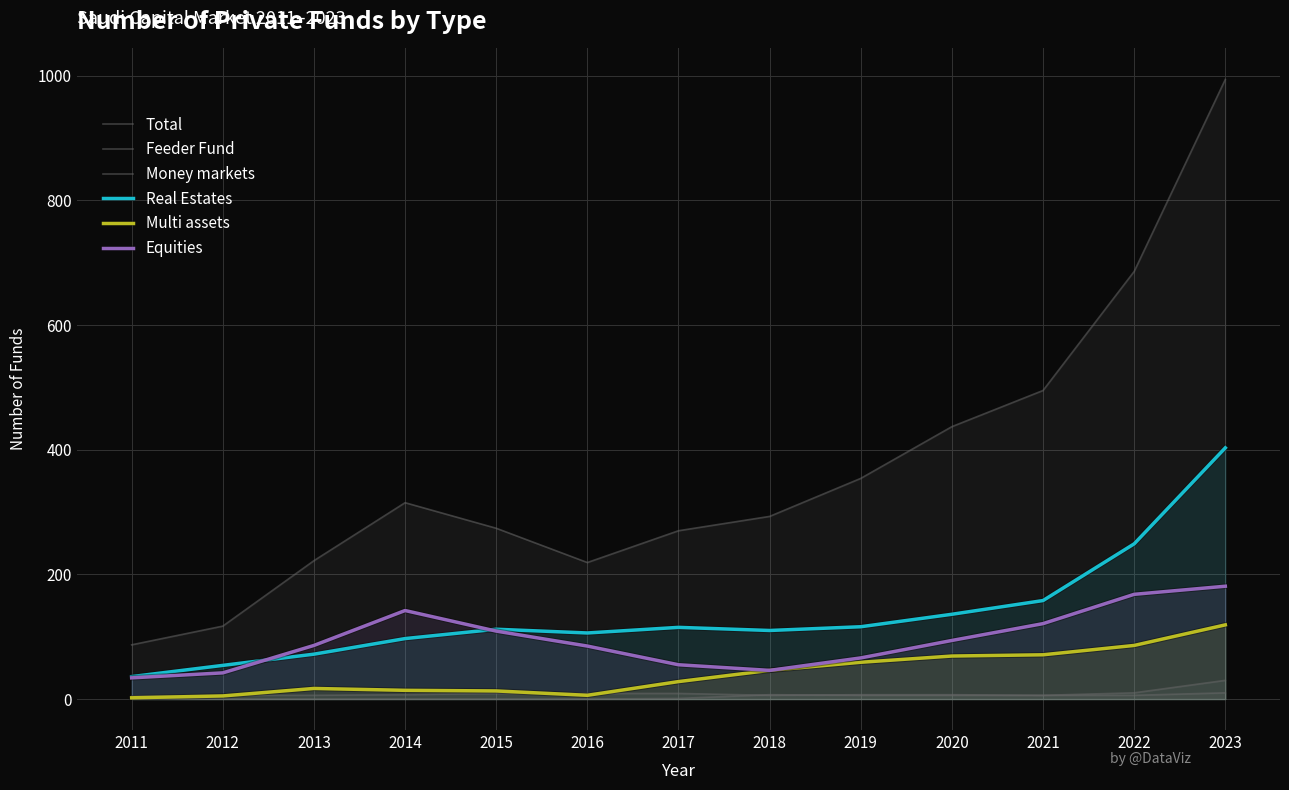

What is the value of the Equities point at the 3rd from the left?

86